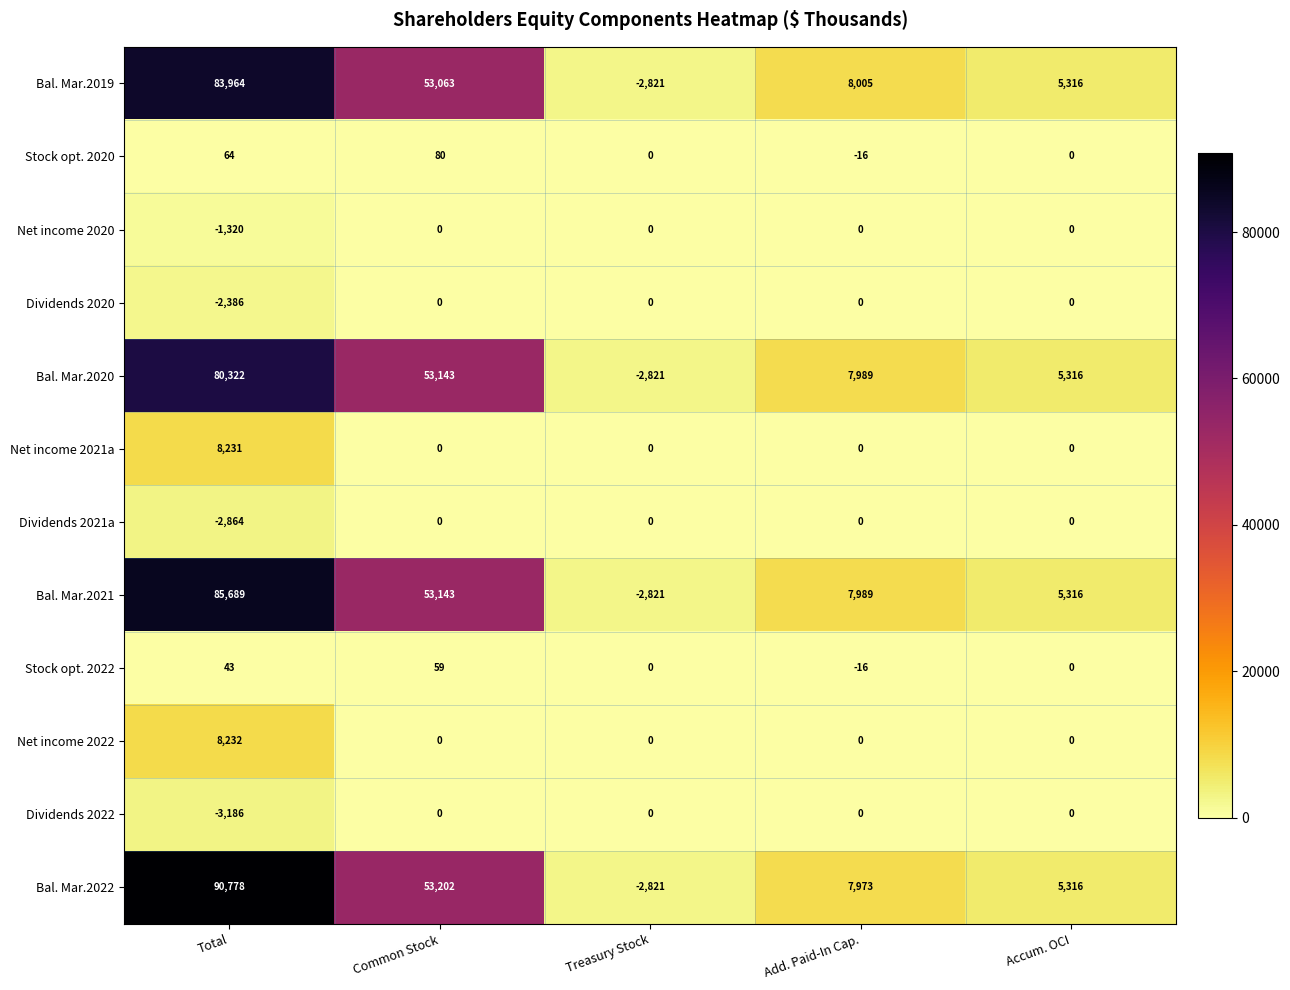

Is it true that Dividends 2022 equals -4990 at Total?

False